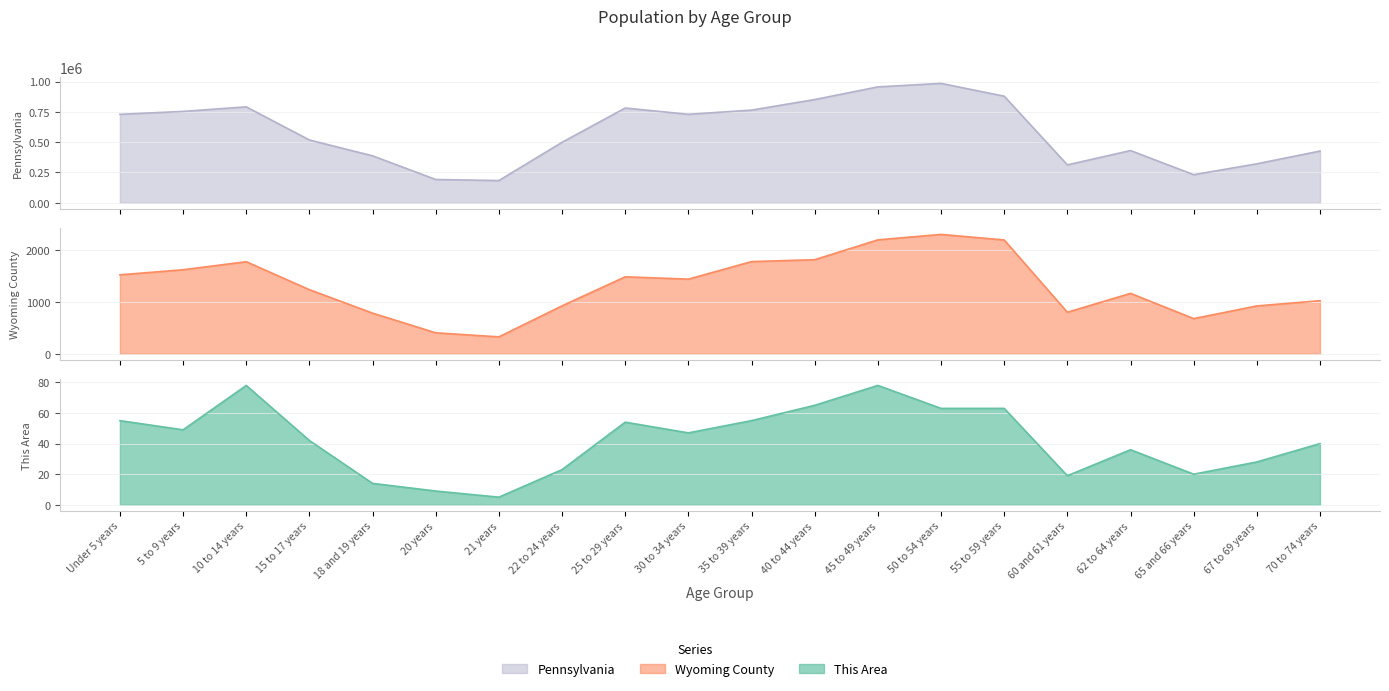

Reading left to right, what are all the values shown in this chart?

This Area: 55	49	78	42	14	9	5	23	54	47	55	65	78	63	63	19	36	20	28	40
Wyoming County: 1521	1619	1774	1235	783	404	326	924	1483	1438	1776	1813	2195	2300	2193	800	1164	678	922	1023
Pennsylvania: 729538	753635	791151	517831	387235	191942	183257	498947	781527	729592	764287	851382	955763	984641	879048	312575	430721	231623	321379	426536